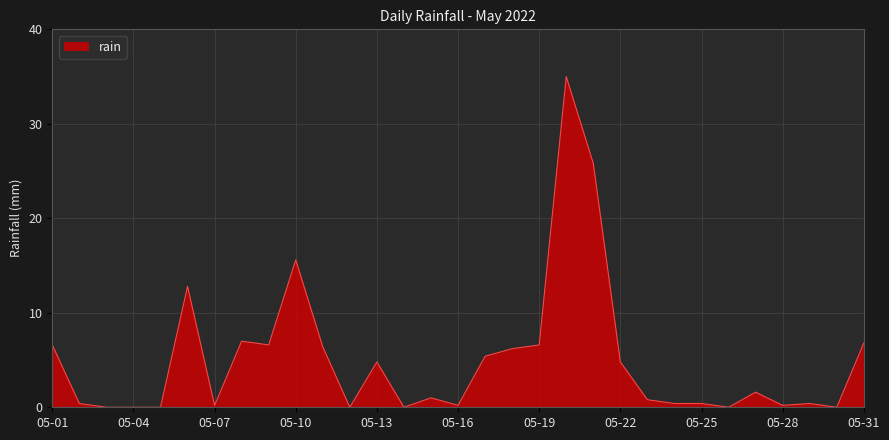

What is the greatest value displayed?

35.0